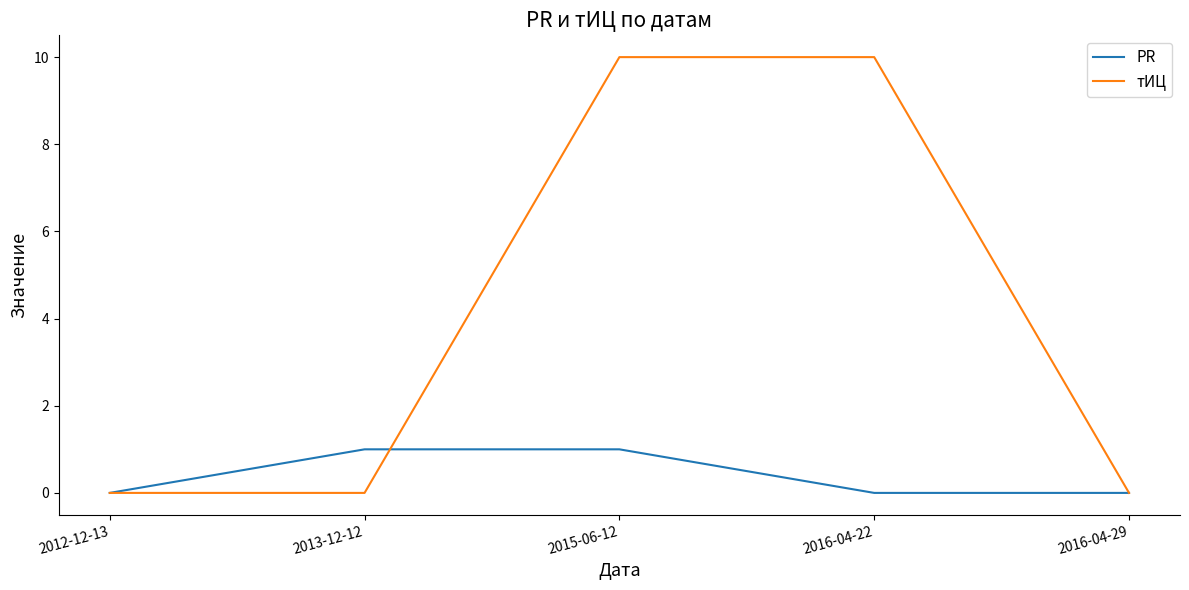

What position from the right is 2016-04-29?

1